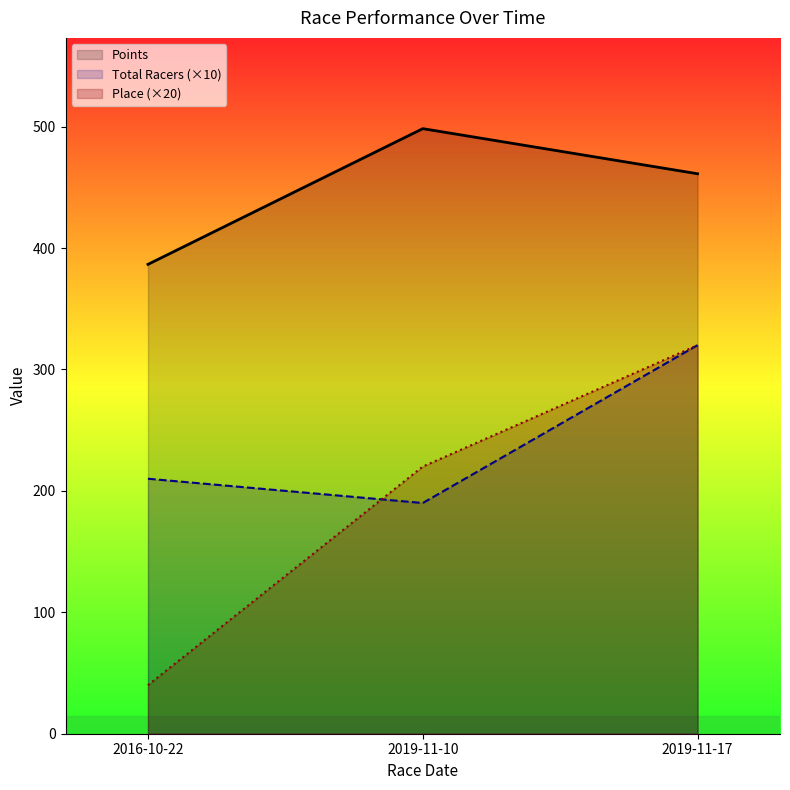

Reading left to right, list all the values displayed in this chart.

Place: 2016-10-22=40.0	2019-11-10=220.0	2019-11-17=320.0
Total Racers: 2016-10-22=210.0	2019-11-10=190.0	2019-11-17=320.0
Points: 2016-10-22=386.5	2019-11-10=498.3	2019-11-17=461.2